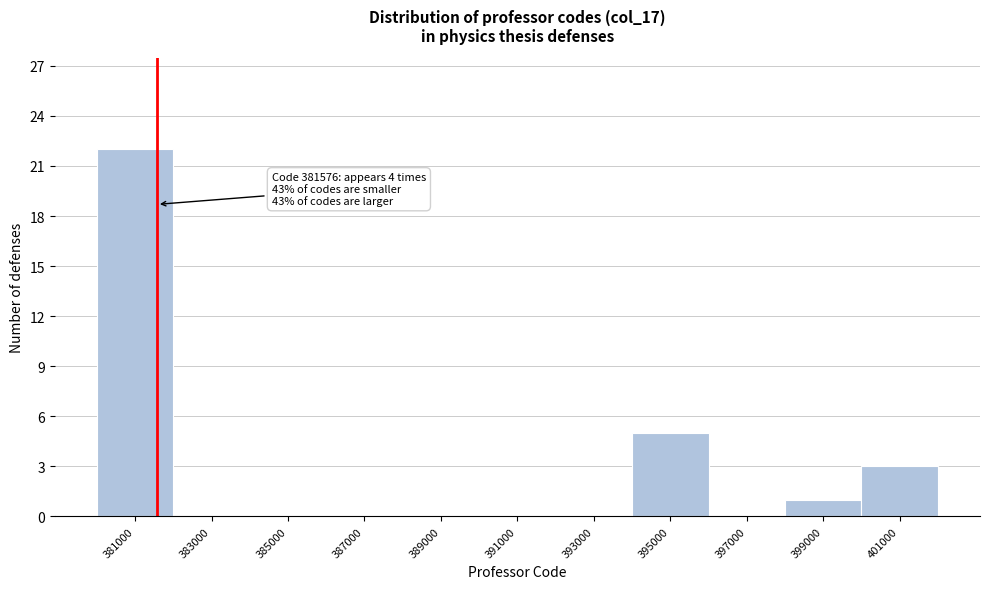

Over which range of the x-axis is the bar tallest?

380000 to 382000